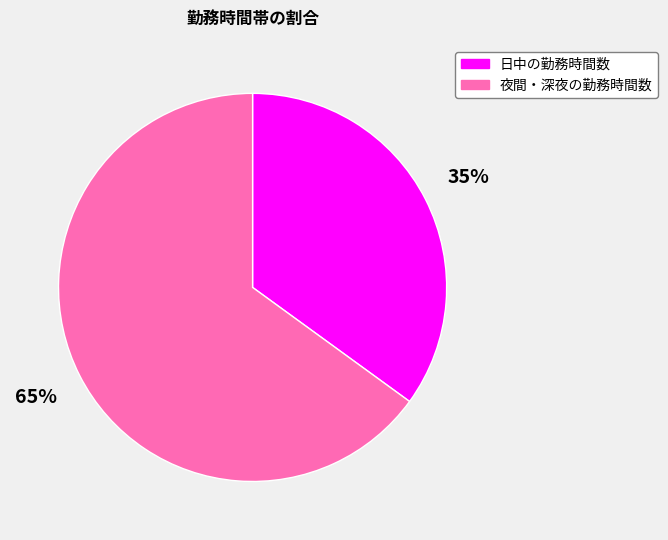

To the nearest percent, what is the combined percentage of 夜間・深夜の勤務時間数 and 日中の勤務時間数?

100%